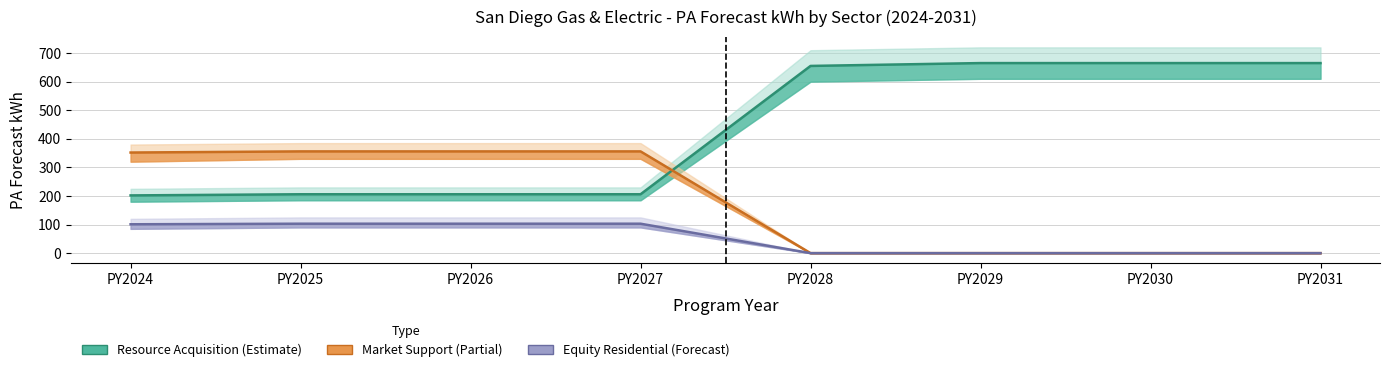

At which label does Market Support PA Subtotal kWh reach its minimum?

PY2028